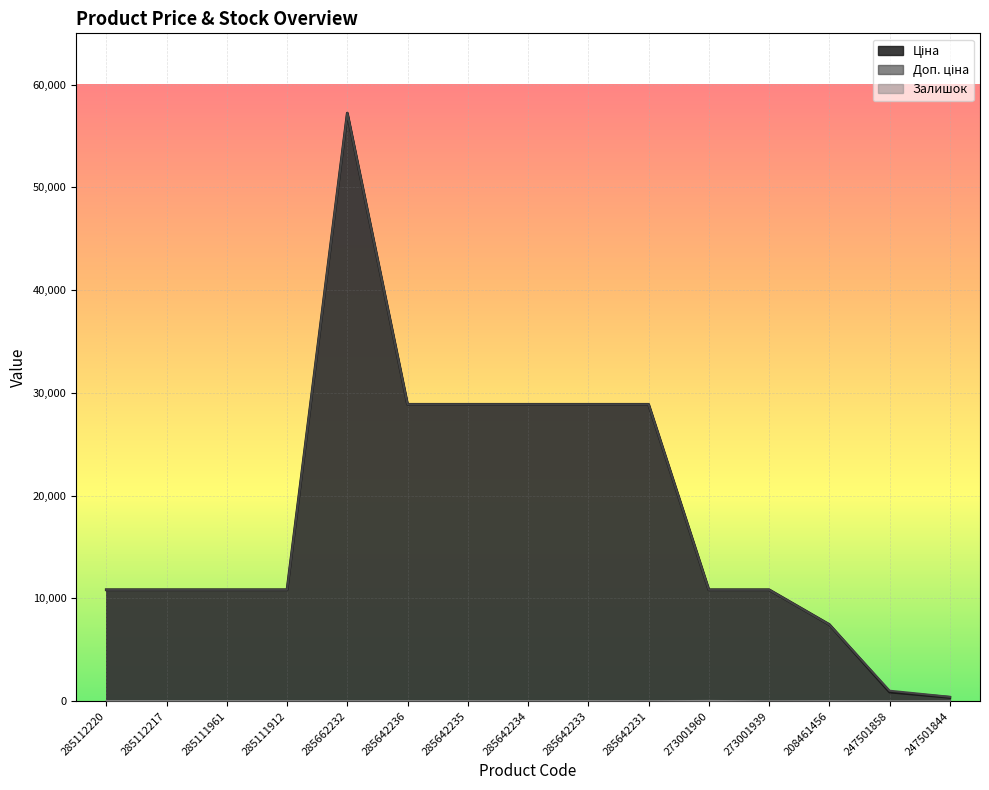

What is the lowest value of the Доп. ціна series?

421.0